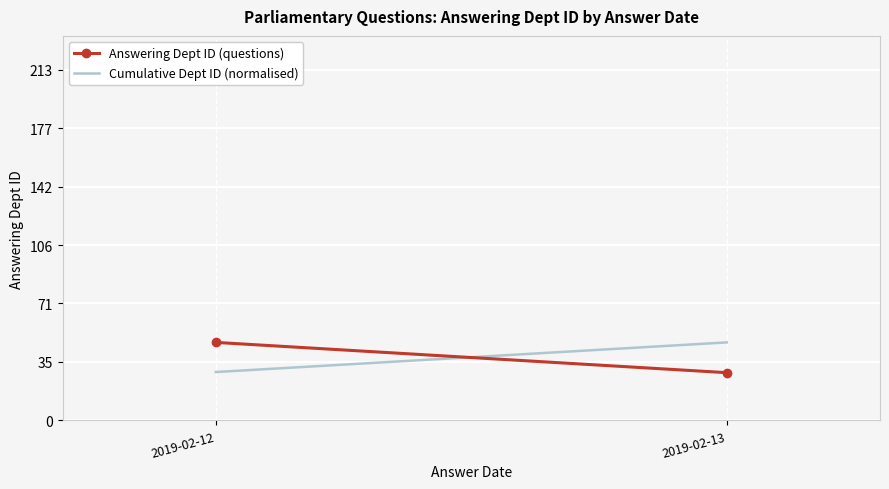

How many data points does each series have?

2